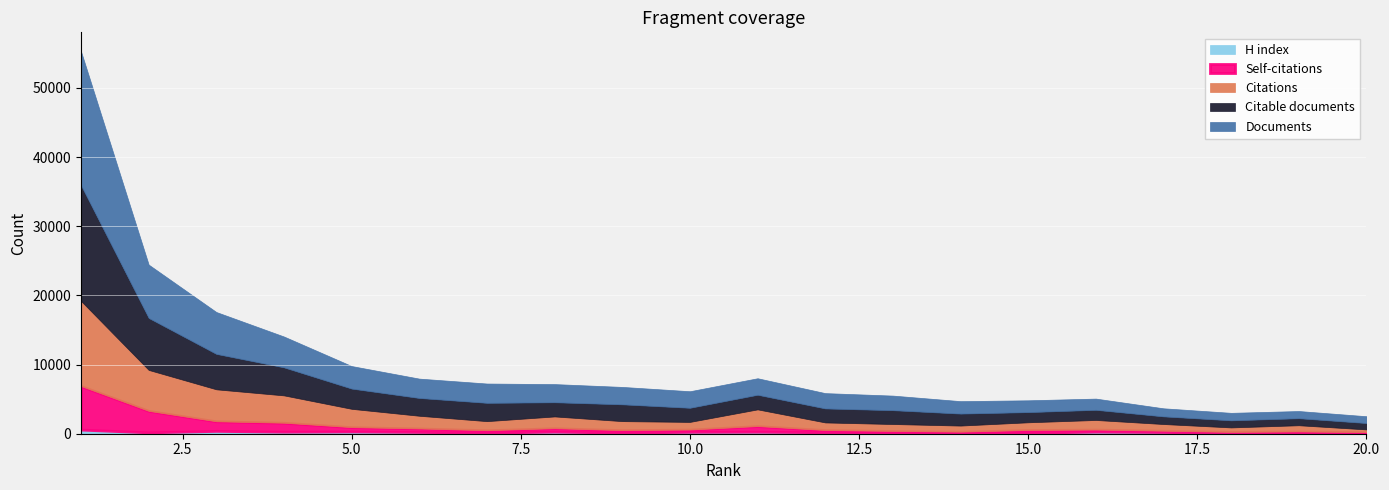

True or false: Self-citations has more than 2 interior local peaks.

True